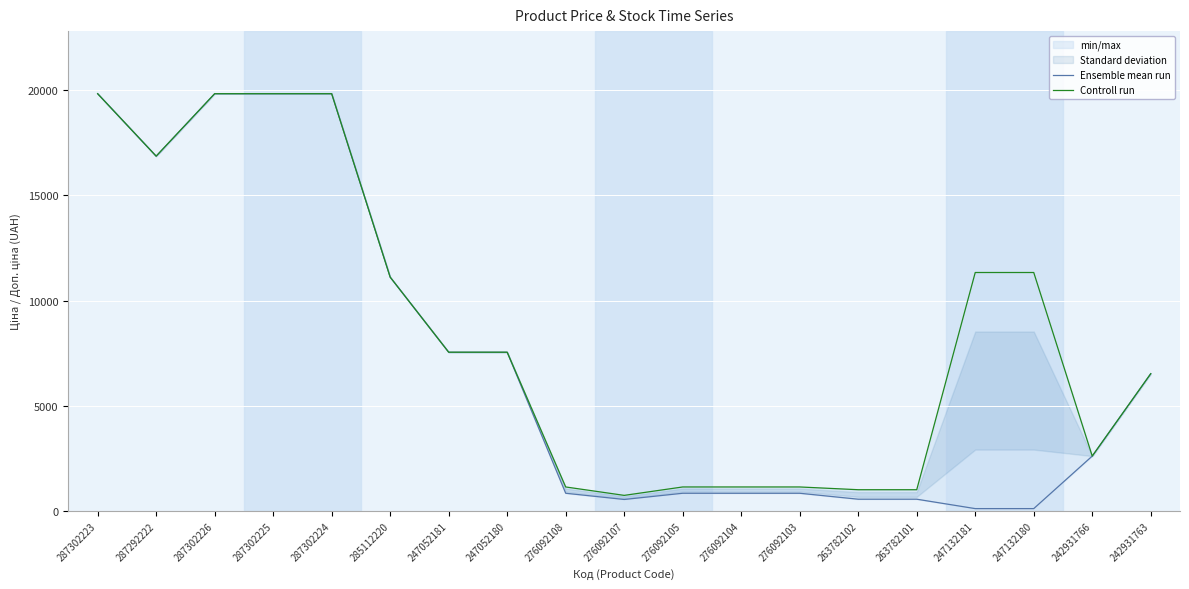

Is the value of Ensemble mean run at 276092108 greater than the value of Controll run at 287302225?

No